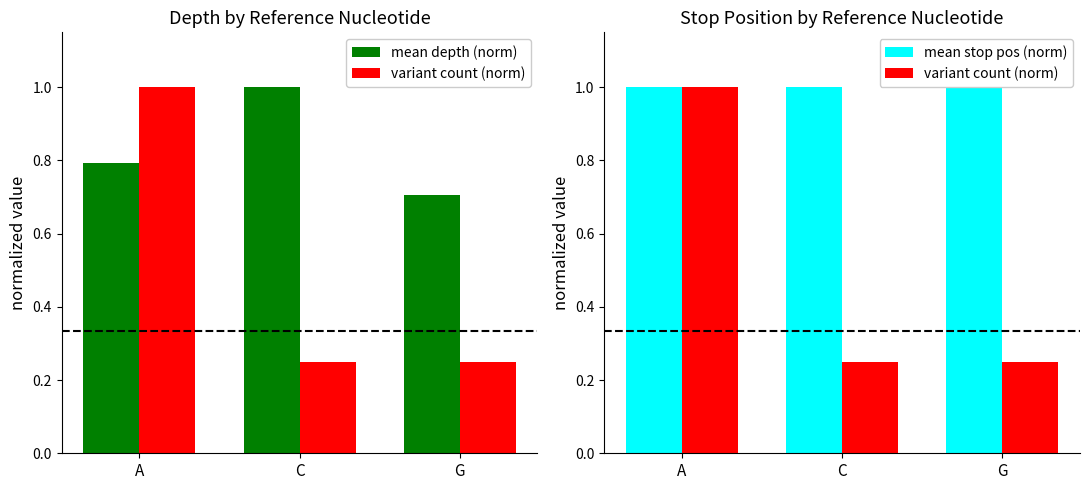

Count the number of categories in the chart.

3